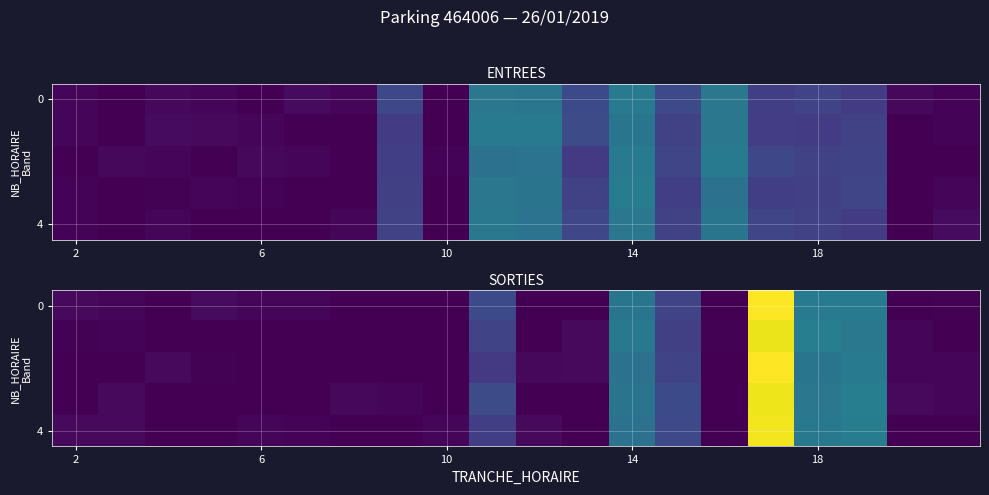

Where is 4 nearest to the value 2?

18